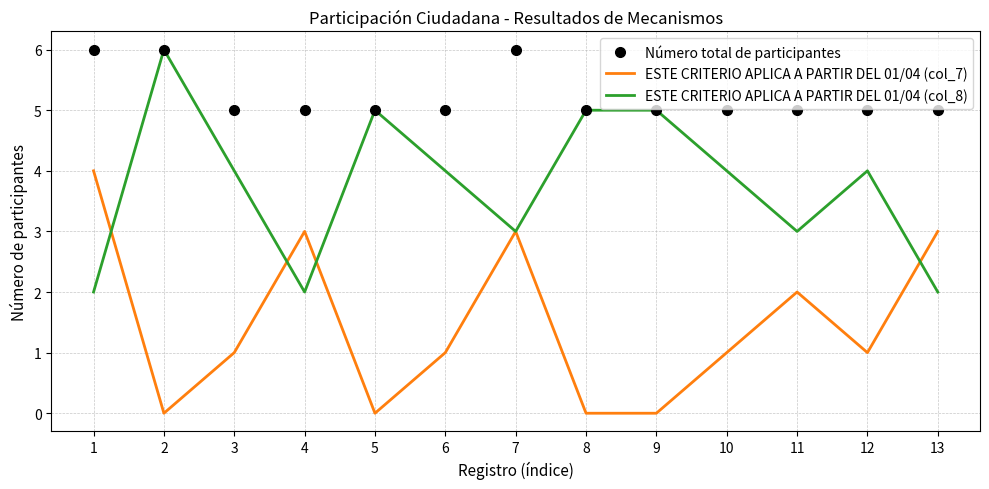

What is the total value across all series at 7?

12